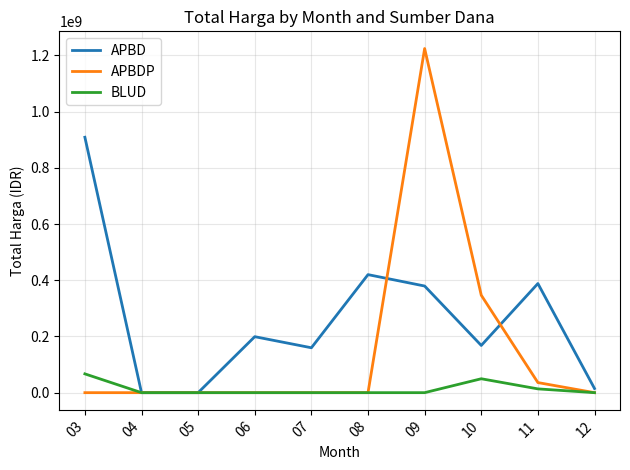

Reading left to right, list all the values displayed in this chart.

APBD: 03=908959025	04=0	05=0	06=199200000	07=159750000	08=420075000	09=379477000	10=168000000	11=388325000	12=14750000
APBDP: 03=0	04=0	05=0	06=0	07=0	08=0	09=1224682000	10=346693150	11=35893000	12=0
BLUD: 03=66871000	04=0	05=0	06=0	07=0	08=0	09=0	10=49478000	11=13442000	12=0